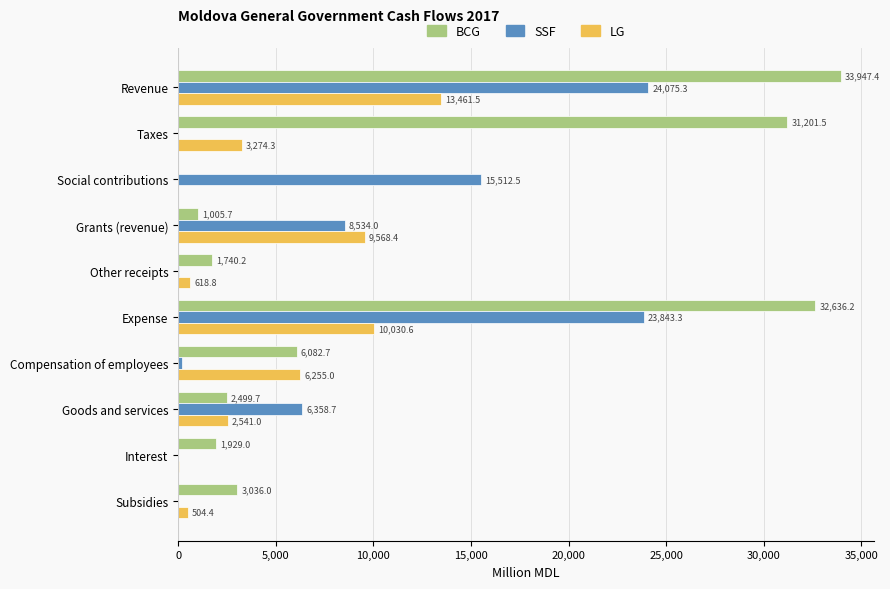

Read the SSF value at Social contributions.

15512.5